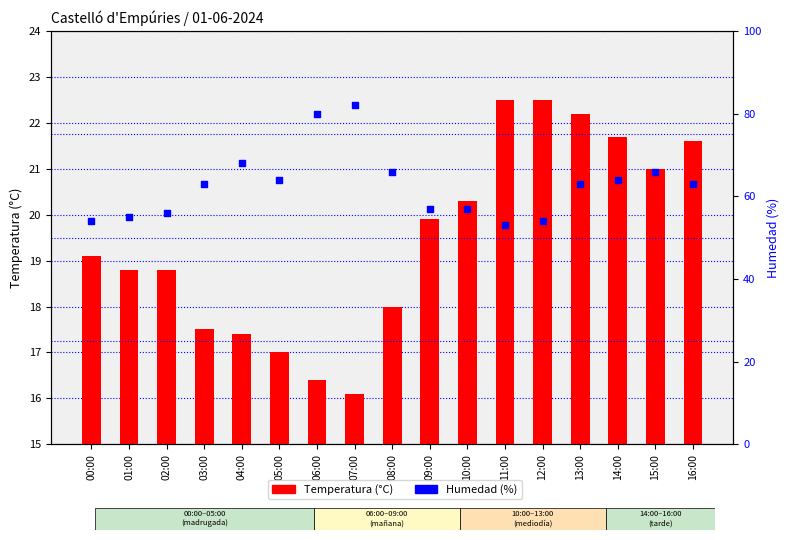

Is the value of Humedad (%) at 16:00 greater than the value of Temperatura (°C) at 14:00?

Yes